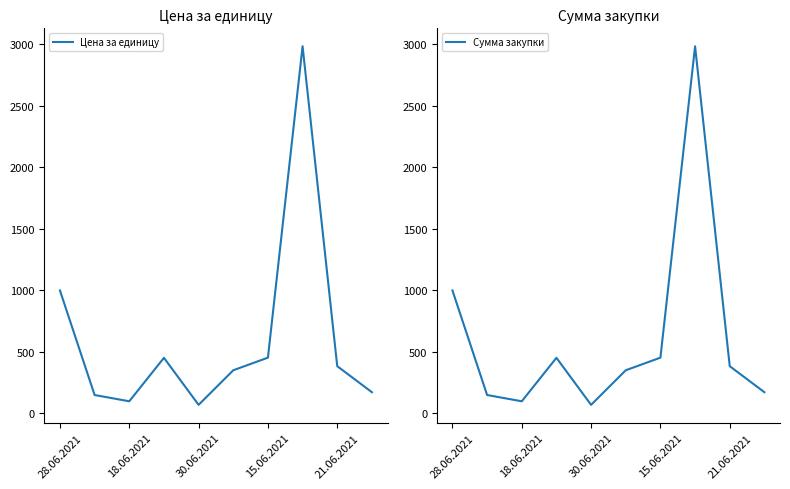

What is the difference between the maximum and minimum values in the Цена за единицу series?

2915.4